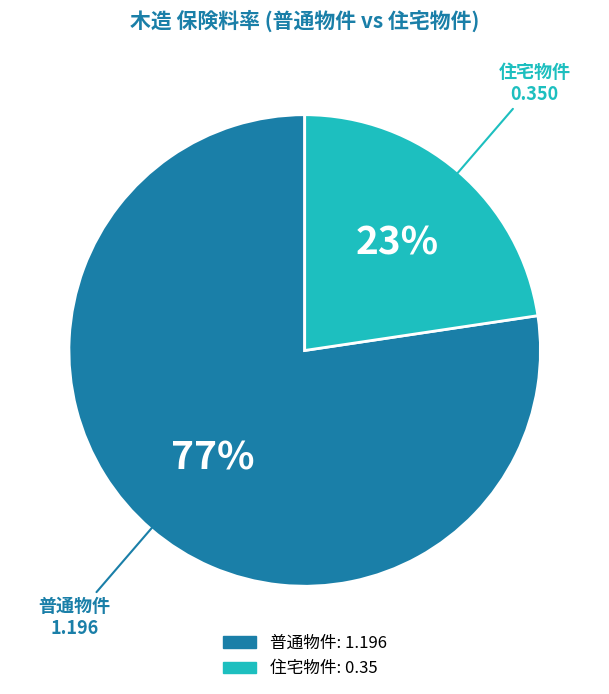

What is the ratio of the value at 住宅物件 to the value at 普通物件?

0.3